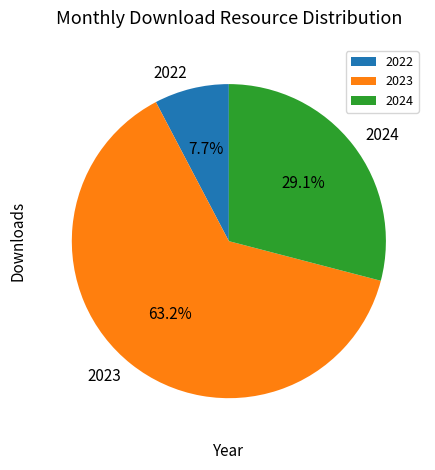

Is 2023 the majority of the pie?

Yes